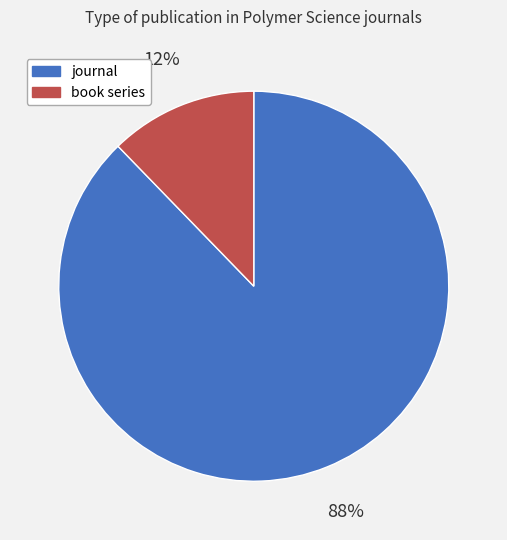

Combined, do journal and book series account for over 50%?

Yes